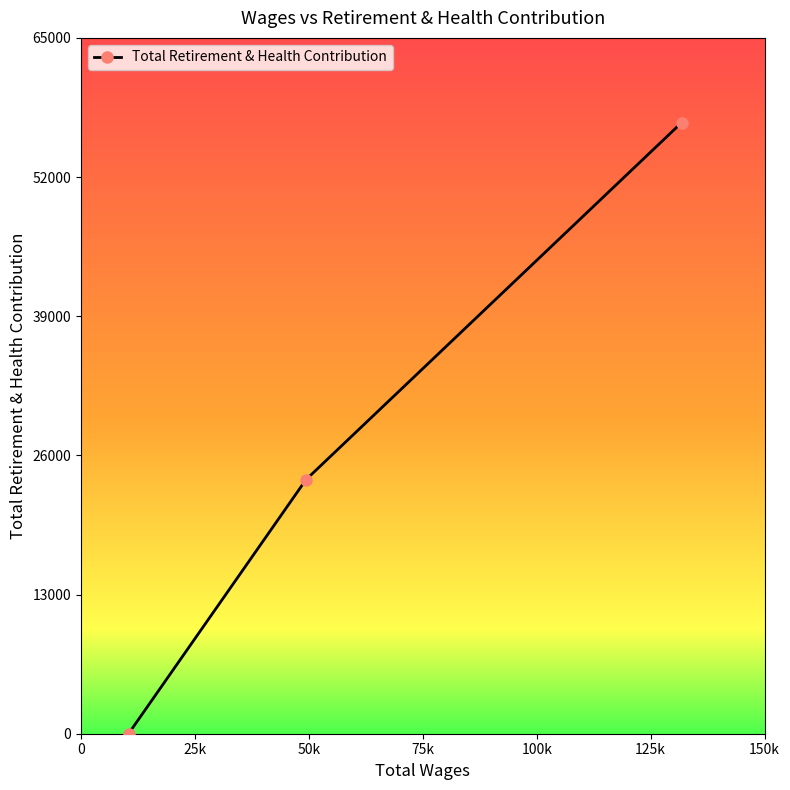

What is the sum of all values?

80821